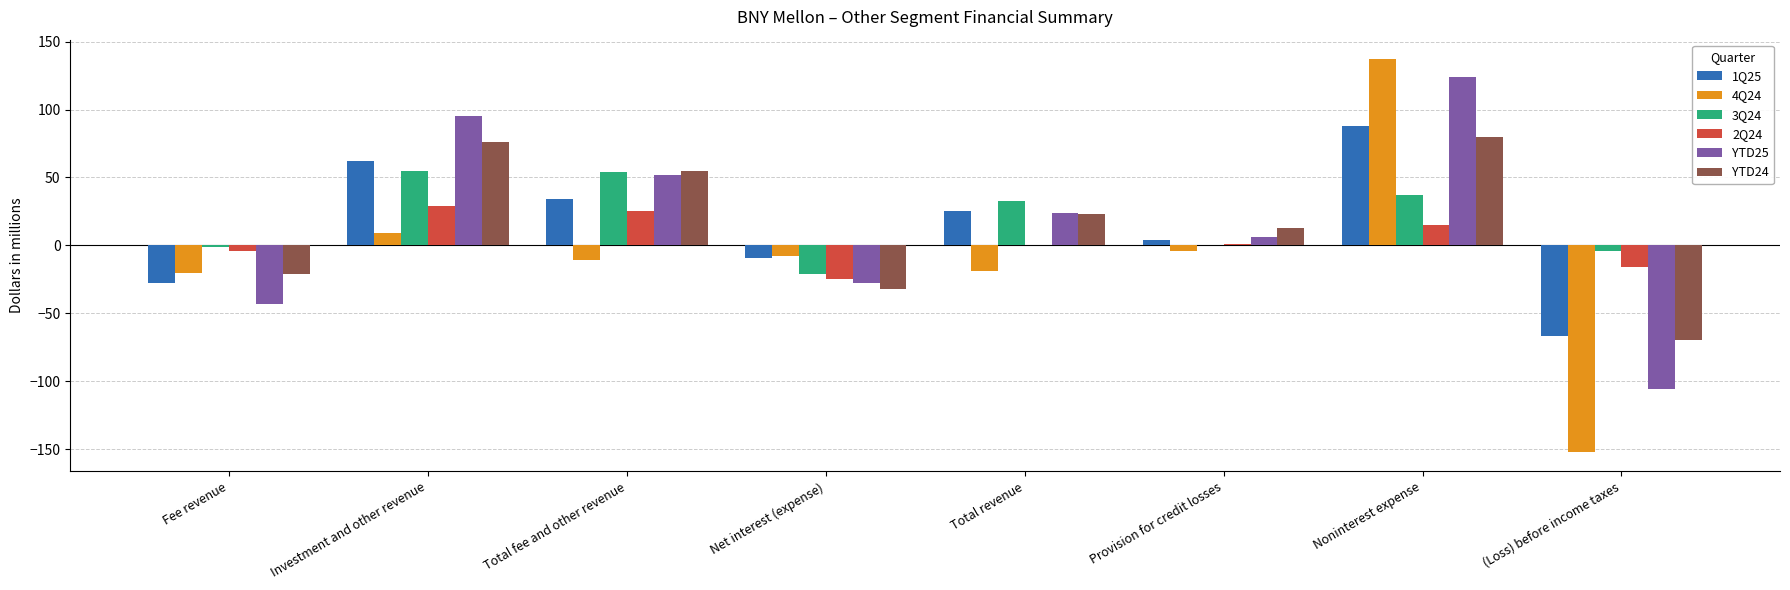

The value of 4Q24 at (Loss) before income taxes is -152. True or false?

True